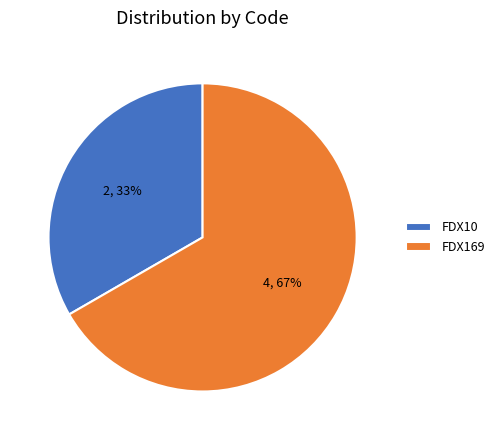

Rank the categories by value from lowest to highest.

FDX10, FDX169